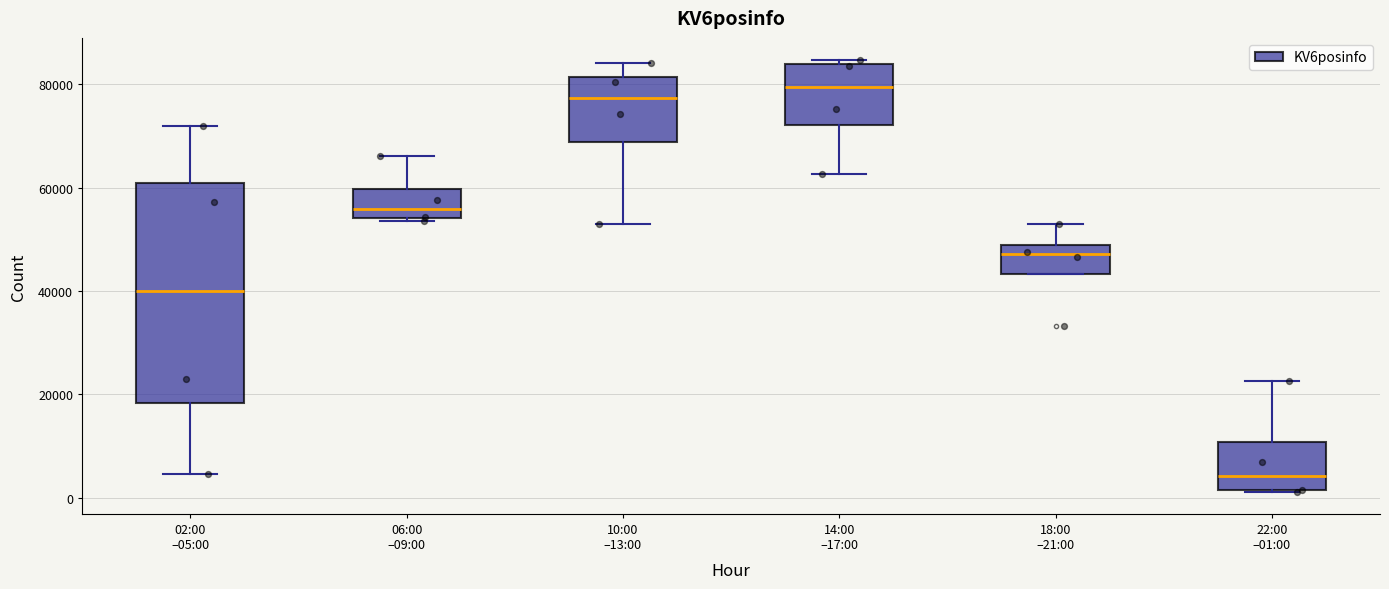

Which box's median line is the highest?

14:00 –17:00